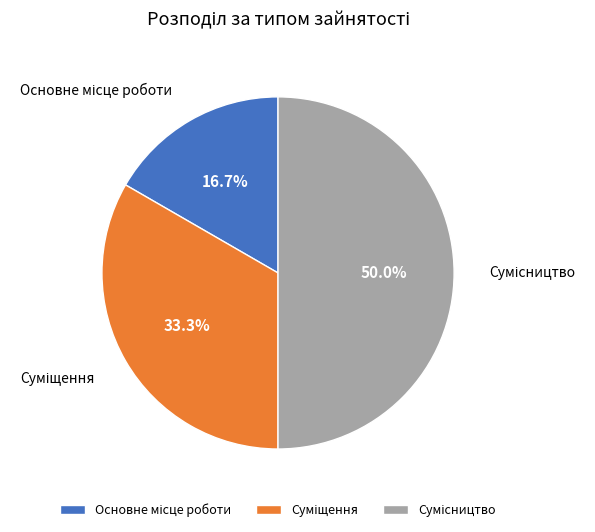

Rank the categories by value from highest to lowest.

Сумісництво, Суміщення, Основне місце роботи